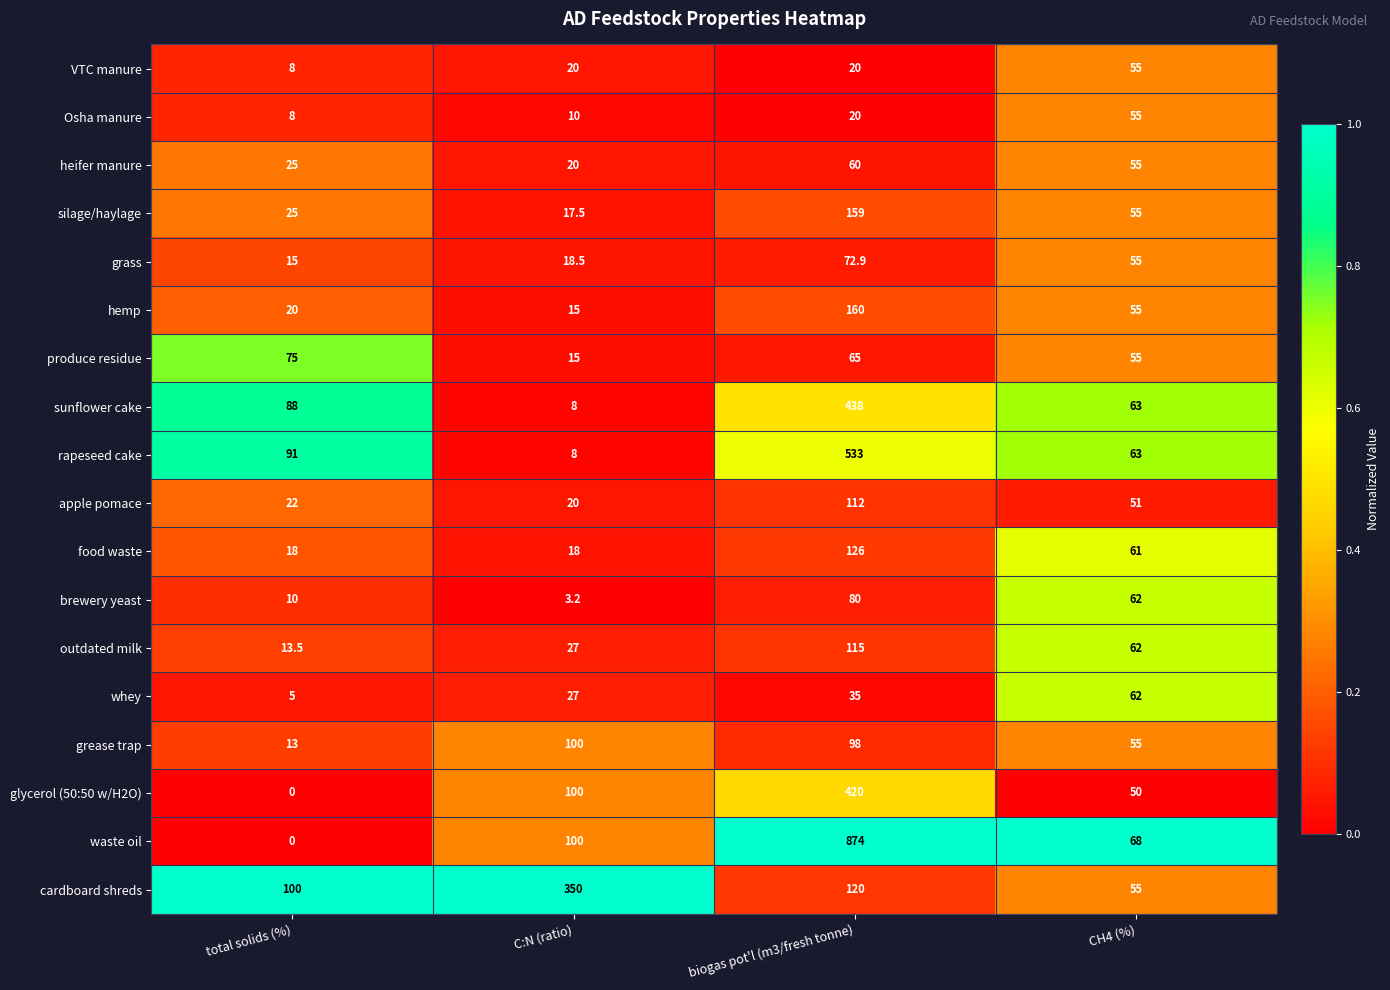

The outdated milk series shows 39.6 at C:N (ratio). True or false?

False